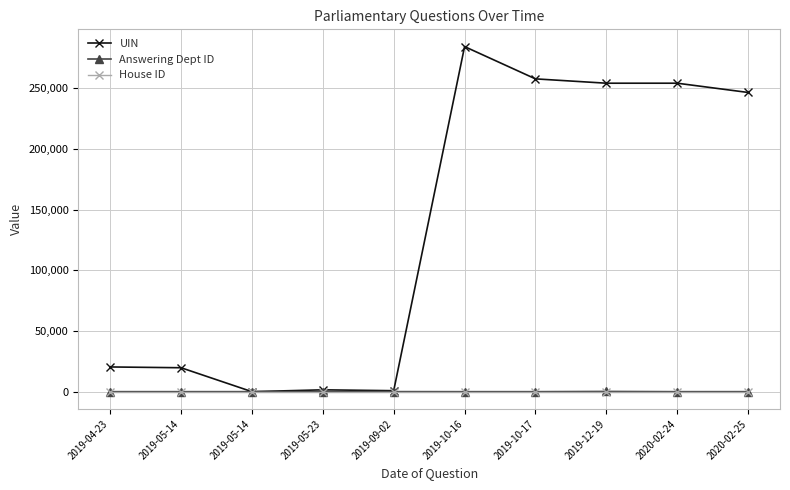

Which category has the lowest value in the House ID series?

2019-04-23